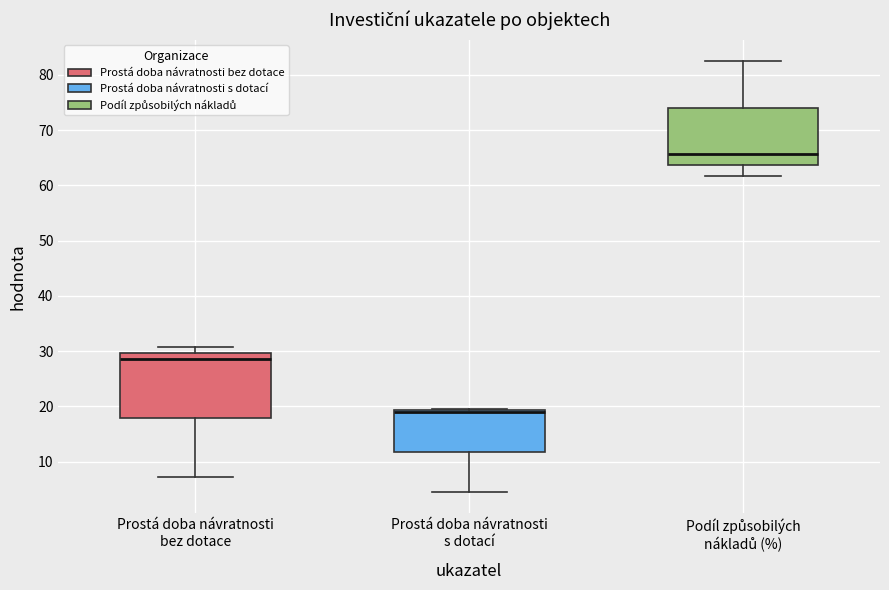

Reading left to right, transcribe this box plot: for each box, give where its median line is, the range the box spans, and where its two whiskers end, as read against the y-axis. The values are not printed on the chart, so give them approximately, as read against the axis.

Prostá doba návratnosti bez dotace: median 29, box 18 to 30, whiskers 7 to 31
Prostá doba návratnosti s dotací: median 19 (just below the box's upper edge), box 12 to 19, whiskers 4 to 20
Podíl způsobilých nákladů (%): median 66, box 64 to 74, whiskers 62 to 82